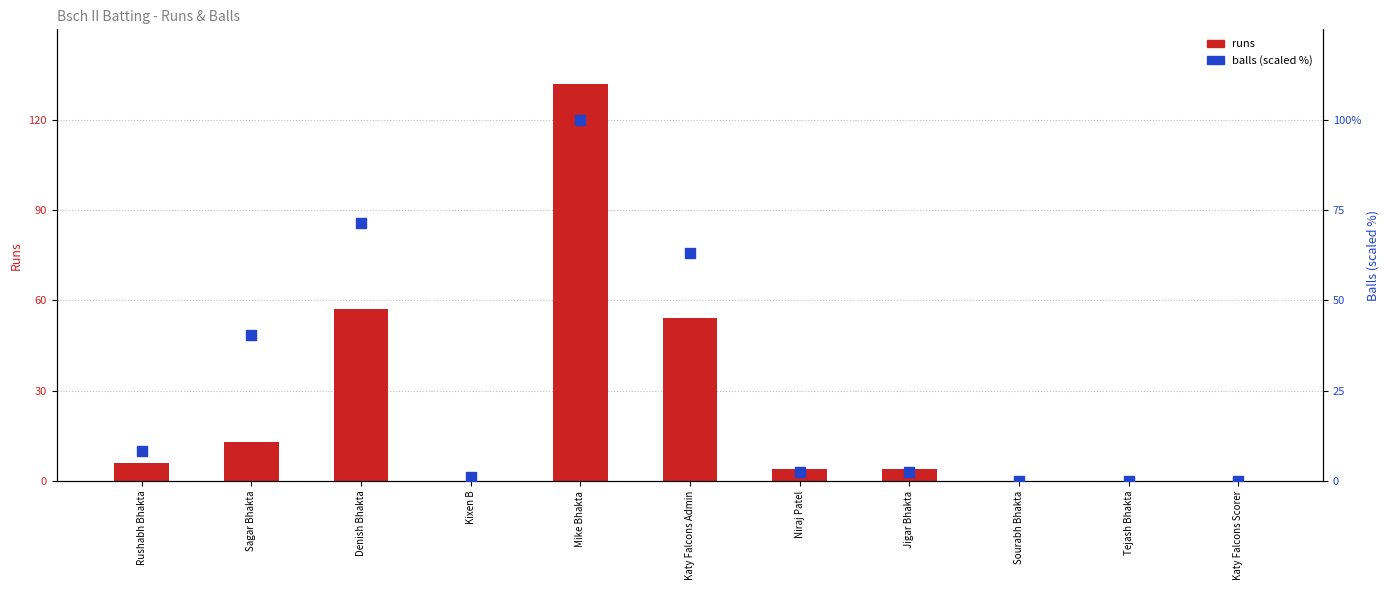

At how many categories does at least one series exceed 72?

1